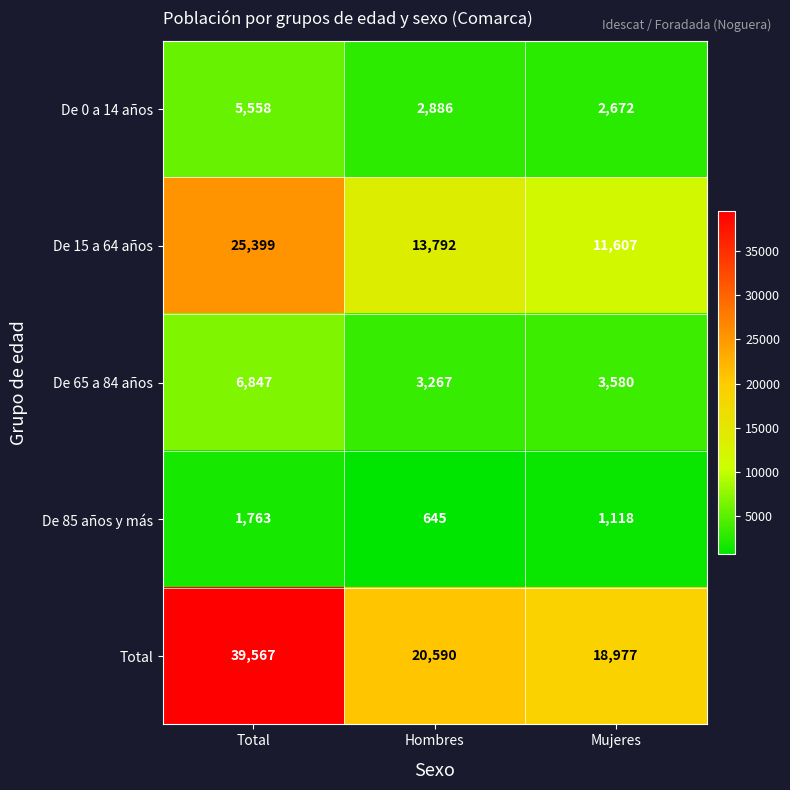

Reading left to right, what are all the values shown in this chart?

De 0 a 14 años: Total=5558	Hombres=2886	Mujeres=2672
De 15 a 64 años: Total=25399	Hombres=13792	Mujeres=11607
De 65 a 84 años: Total=6847	Hombres=3267	Mujeres=3580
De 85 años y más: Total=1763	Hombres=645	Mujeres=1118
Total: Total=39567	Hombres=20590	Mujeres=18977